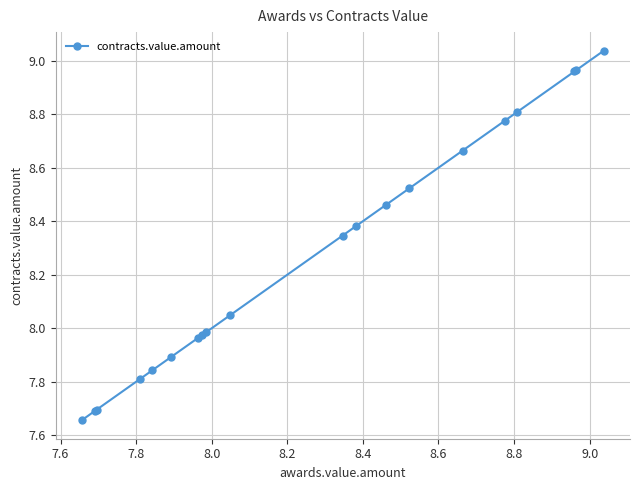

What is the difference between the maximum and minimum values?

1.4